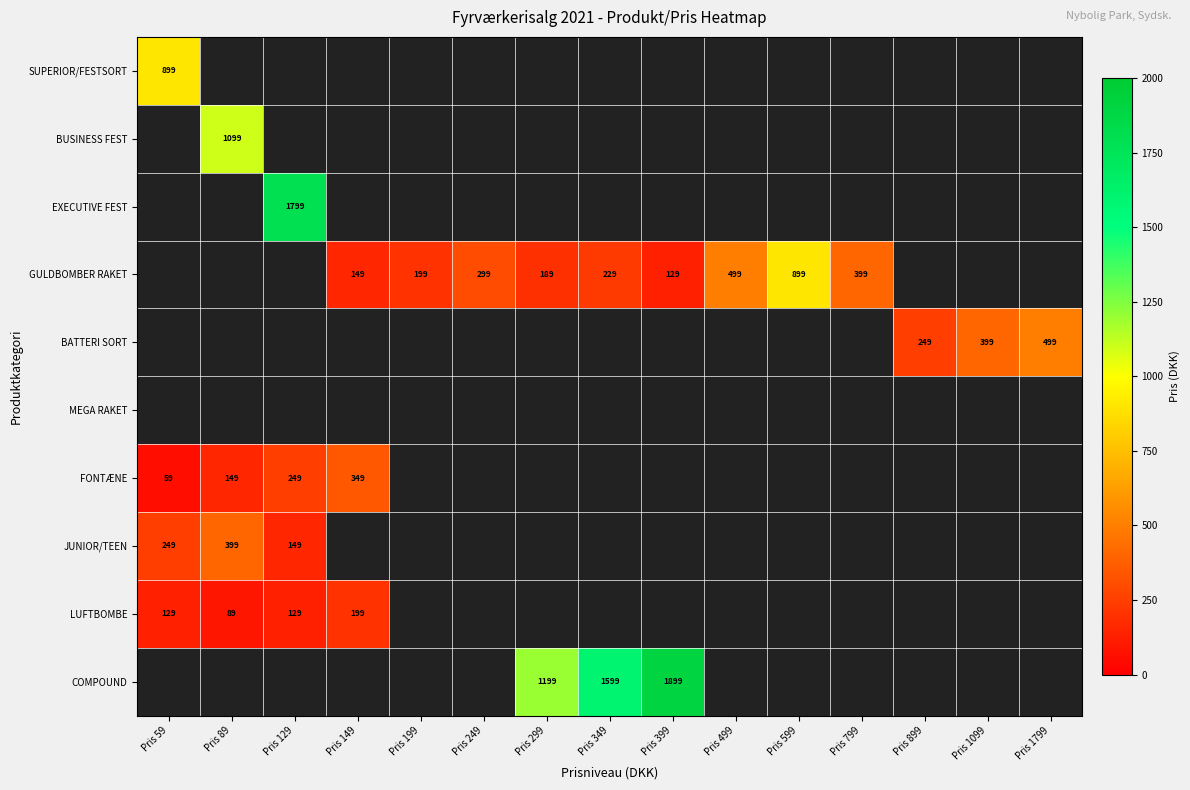

Which has a higher value, Pris 399 or Pris 89?

Pris 89